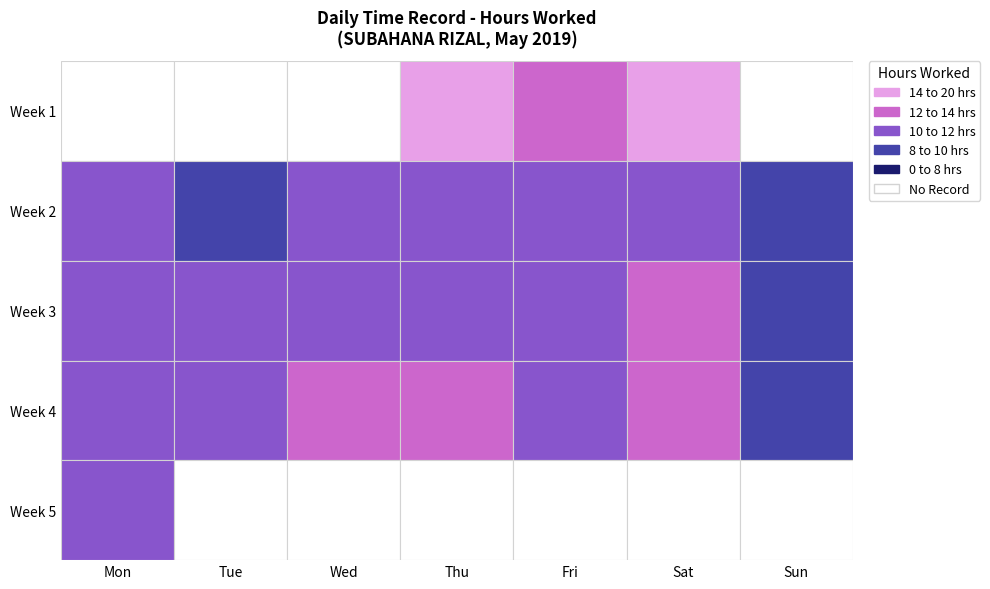

What is the sum of all values?

288.6